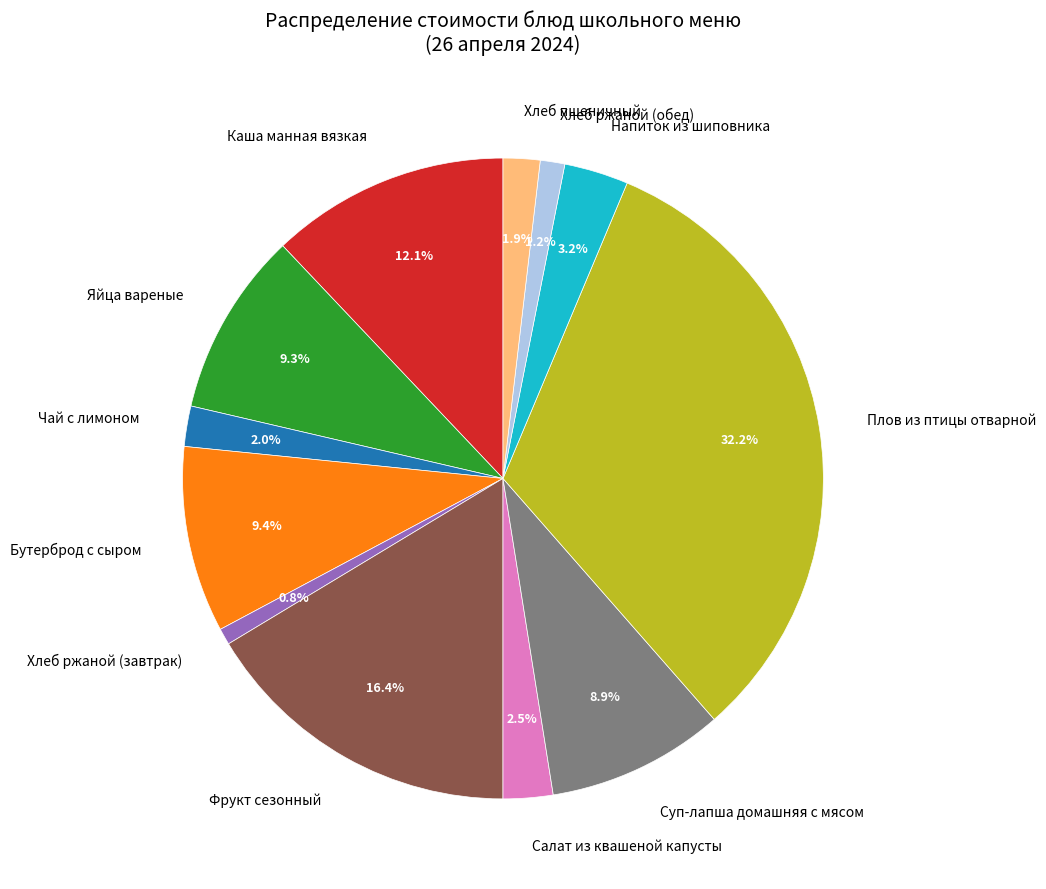

What percentage is the Хлеб ржаной (завтрак) slice, to the nearest percent?

1%